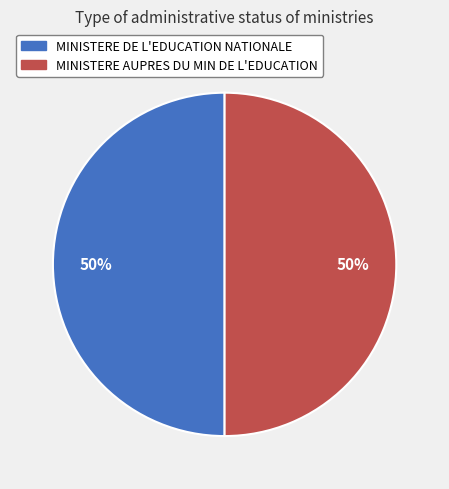

How many slices are in this pie chart?

2